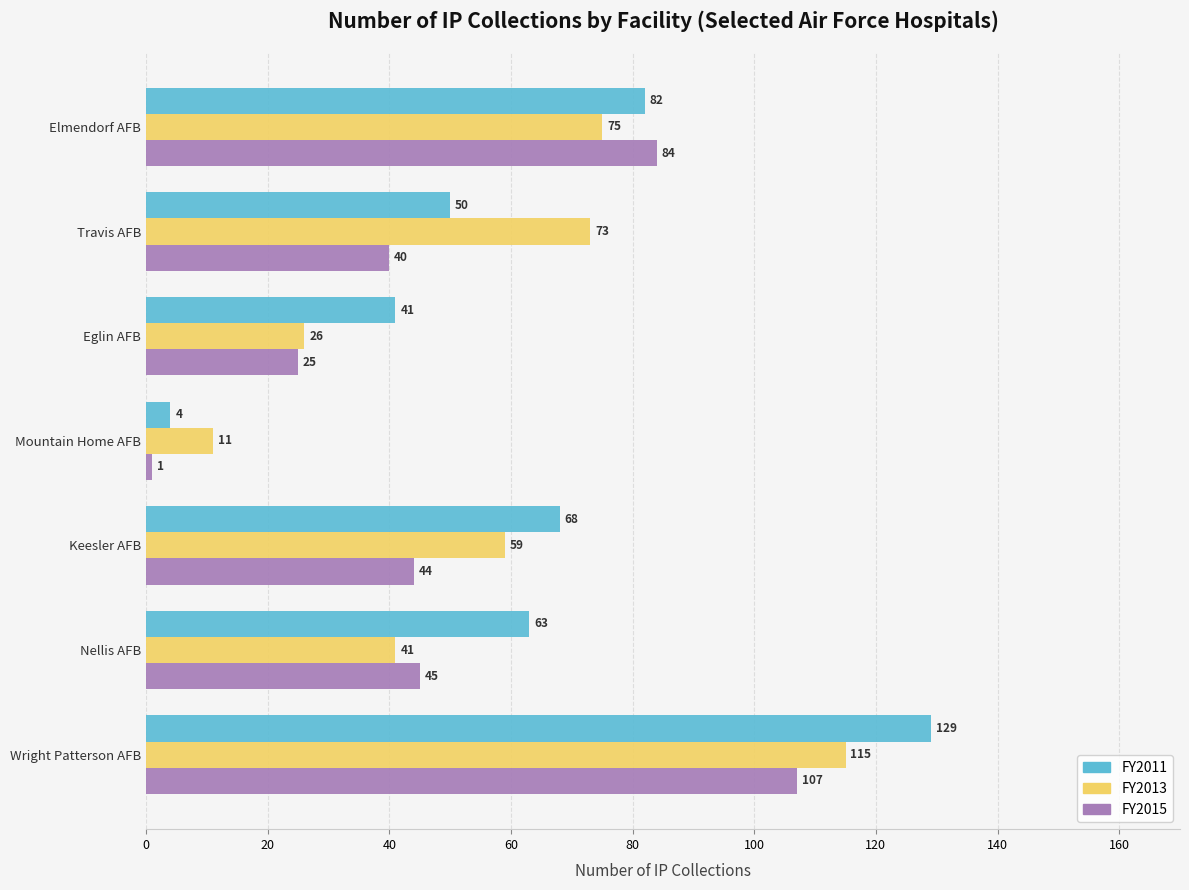

Is the value of FY2013 at Eglin AFB greater than the value of FY2011 at Elmendorf AFB?

No